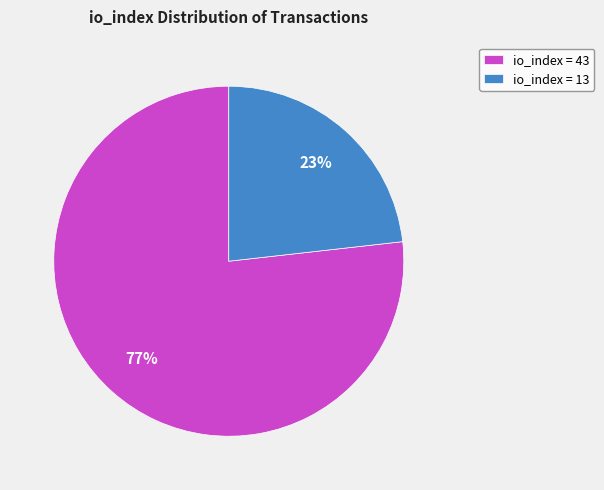

How many slices are in this pie chart?

2